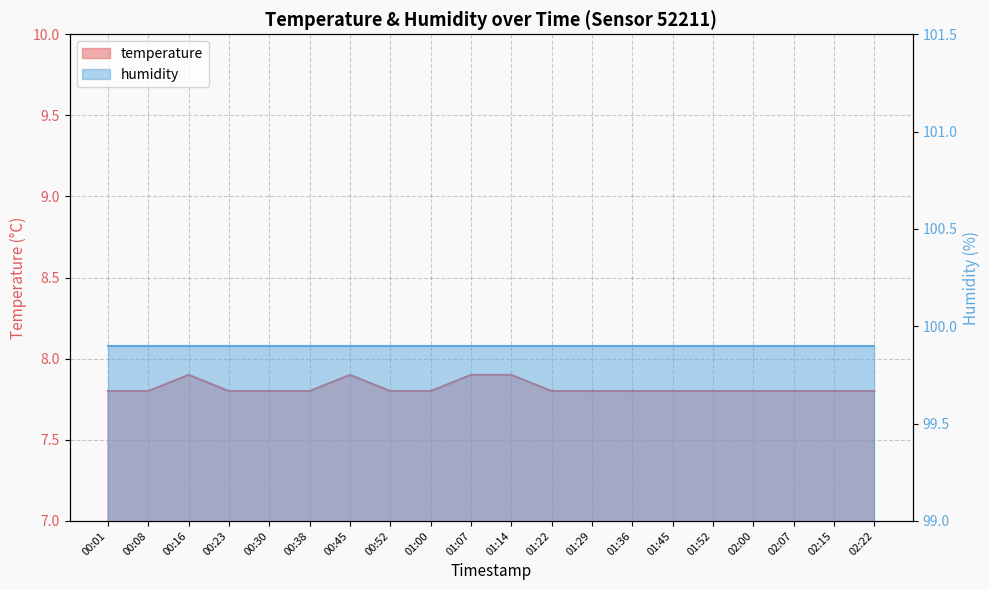

Rank the categories by value from lowest to highest.

00:01, 00:08, 00:23, 00:30, 00:38, 00:52, 01:00, 01:22, 01:29, 01:36, 01:45, 01:52, 02:00, 02:07, 02:15, 02:22, 00:16, 00:45, 01:07, 01:14